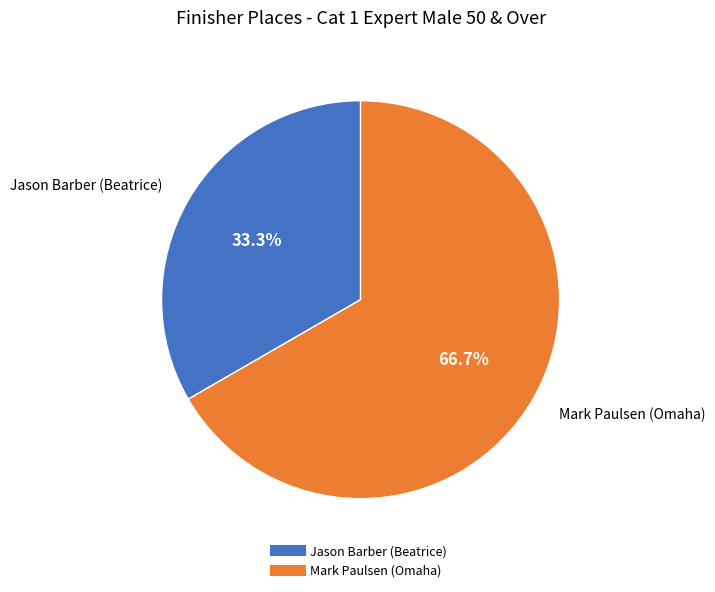

Is there any slice that represents more than half of the pie?

Yes